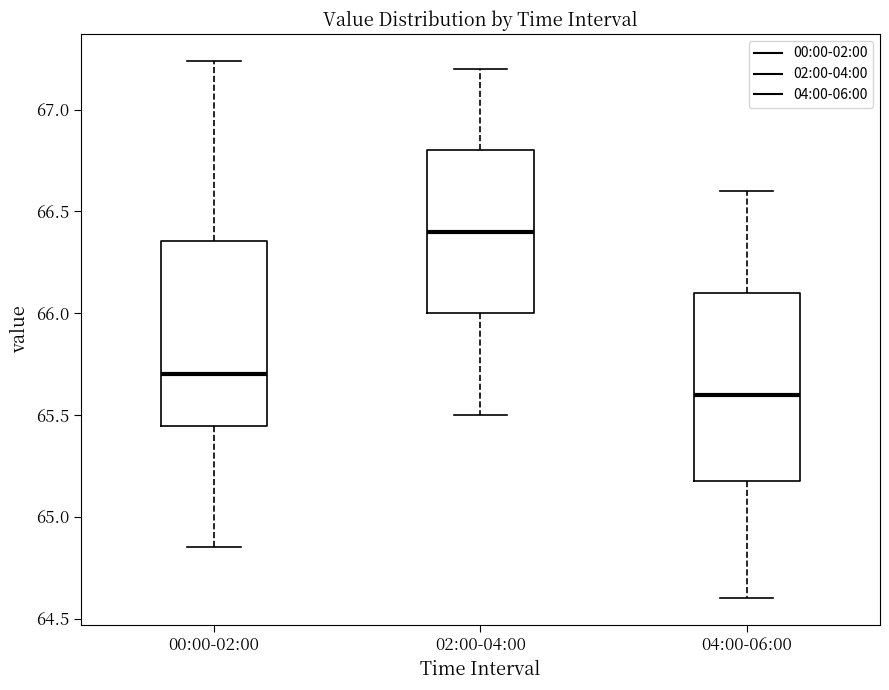

Which box has the lowest median line?

04:00-06:00